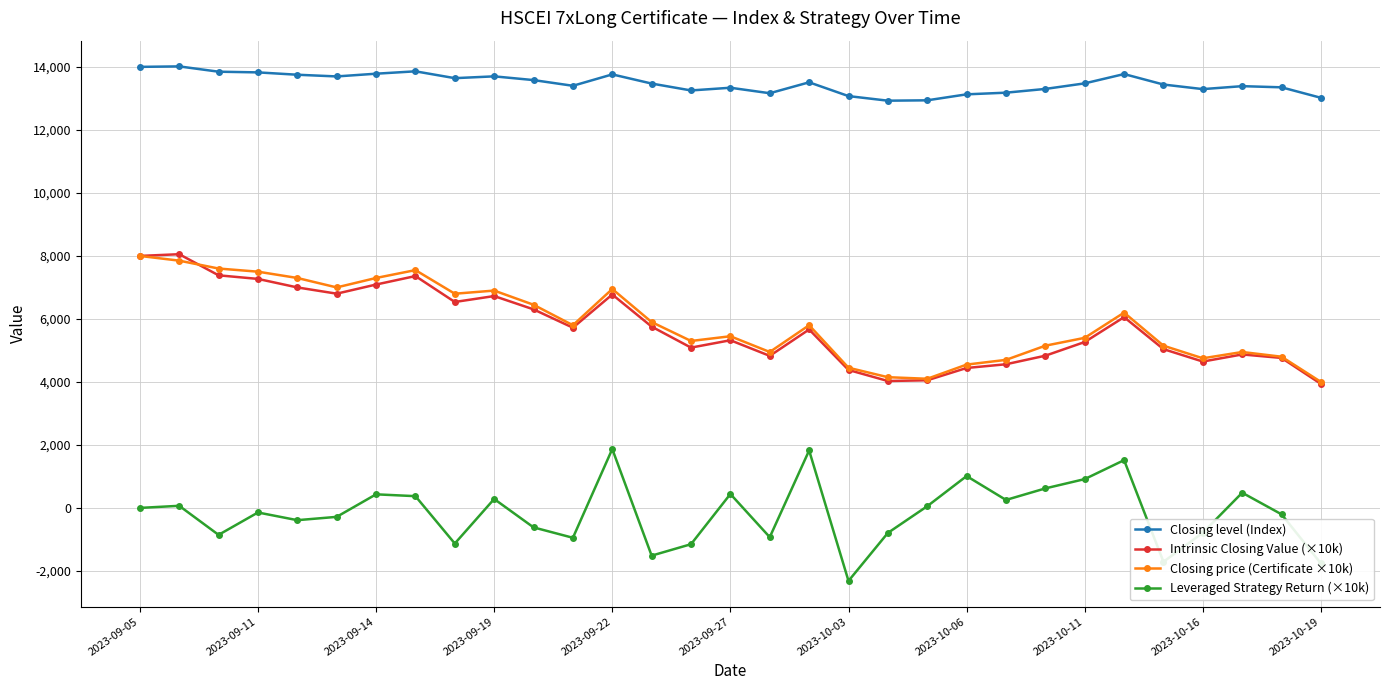

What is the smallest value displayed?

-2317.1